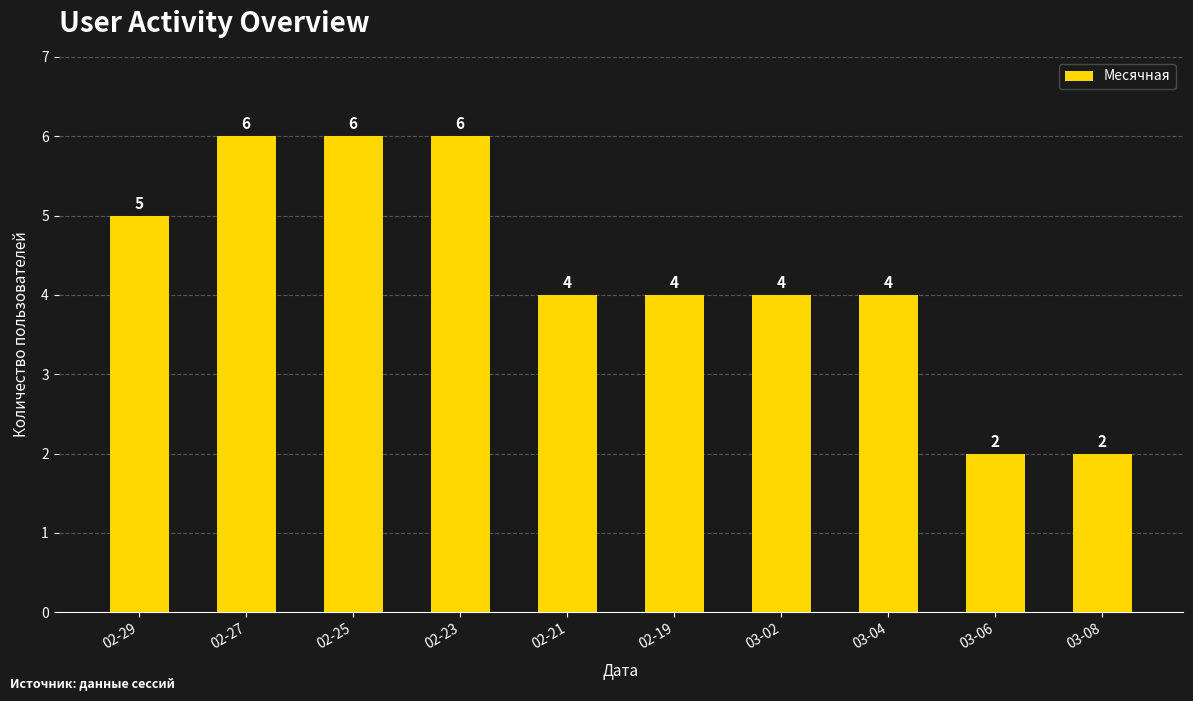

How many categories are shown in the chart?

10